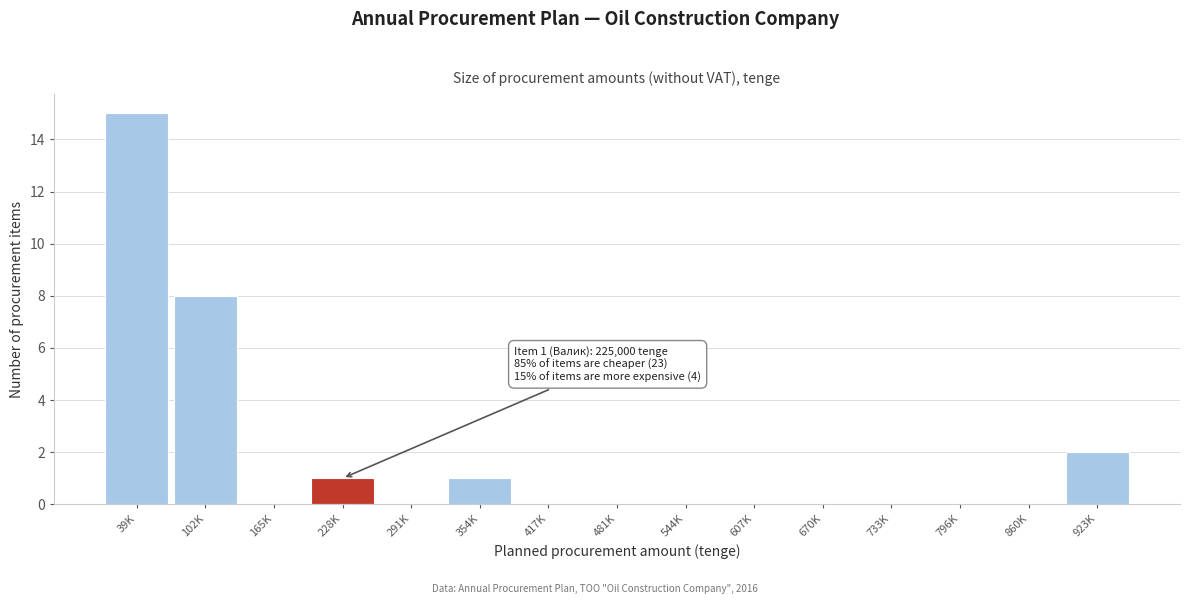

Reading left to right, extract all data points from this chart.

39K=15	102K=8	165K=0	228K=1	291K=0	354K=1	417K=0	481K=0	544K=0	607K=0	670K=0	733K=0	796K=0	860K=0	923K=2